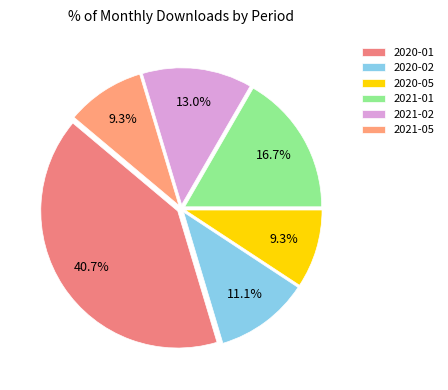

What percentage is NOT represented by 2021-02?

87.0%